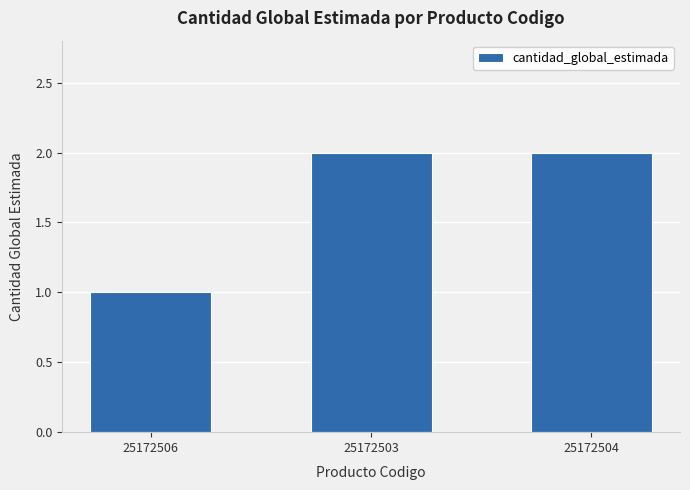

At which label is the value closest to 1?

25172506